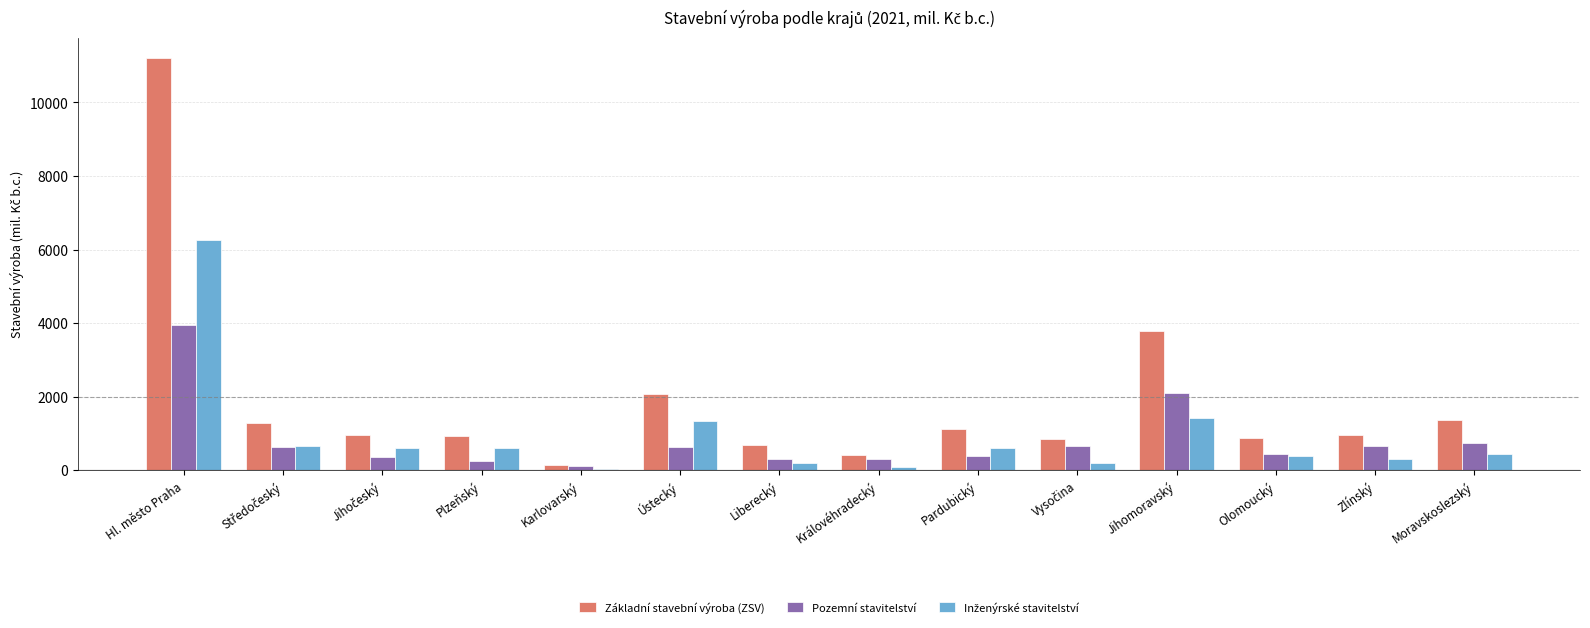

What is the spread (max minus min) of values at Jihomoravský?

2378